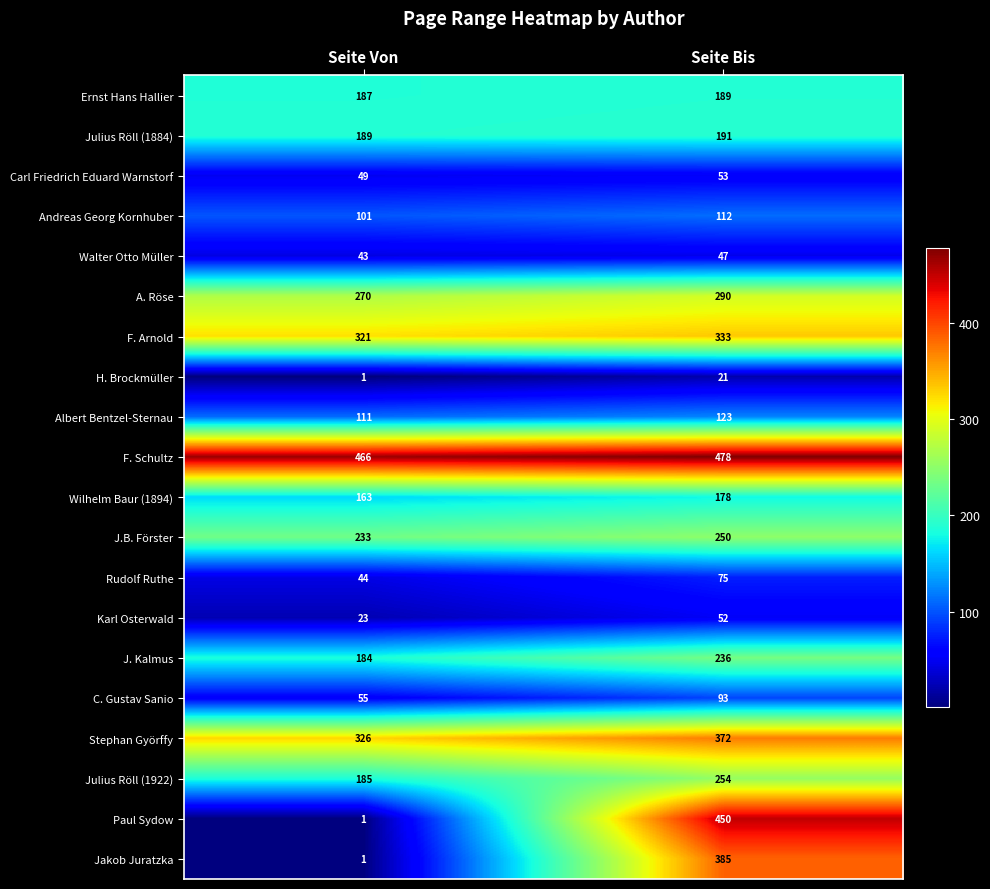

How many distinct data groups are displayed?

20